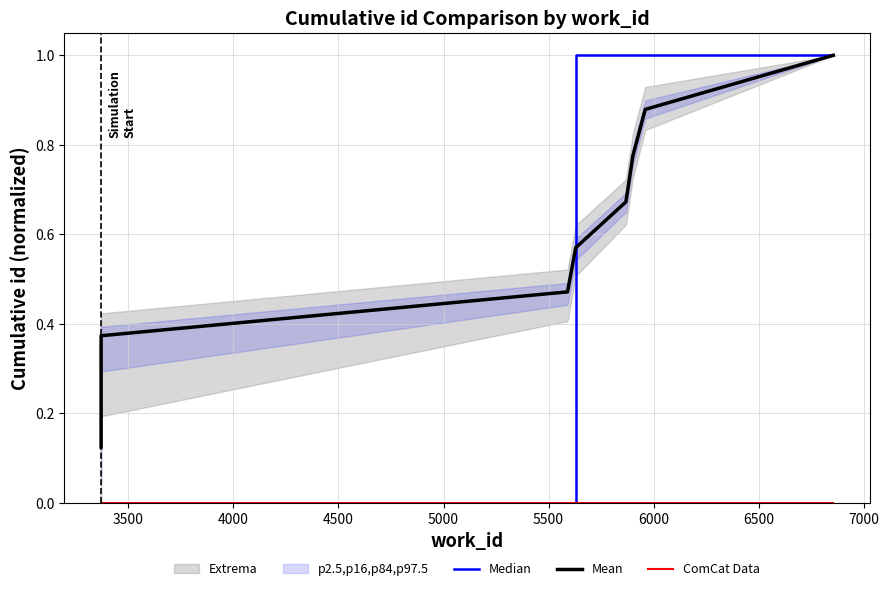

List the series in order of their peak value, highest first.

Median, Mean, ComCat Data